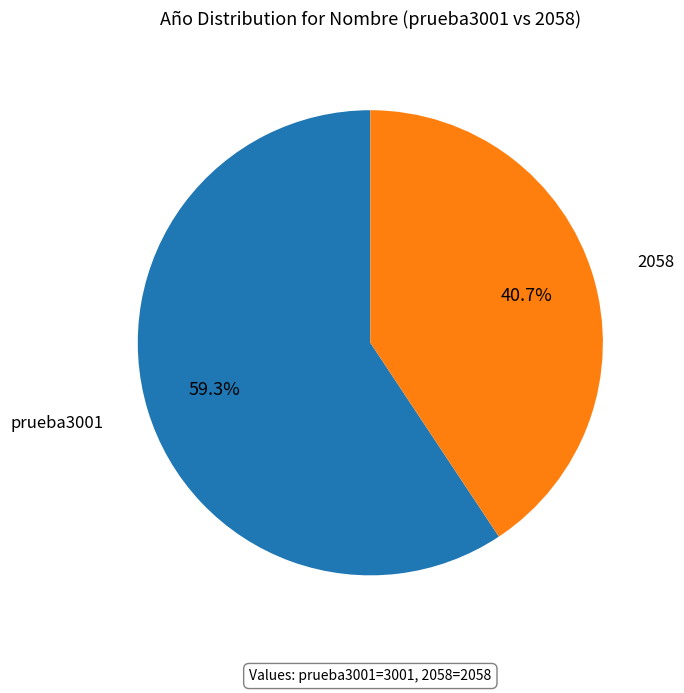

Which category has the smallest portion of the pie?

2058